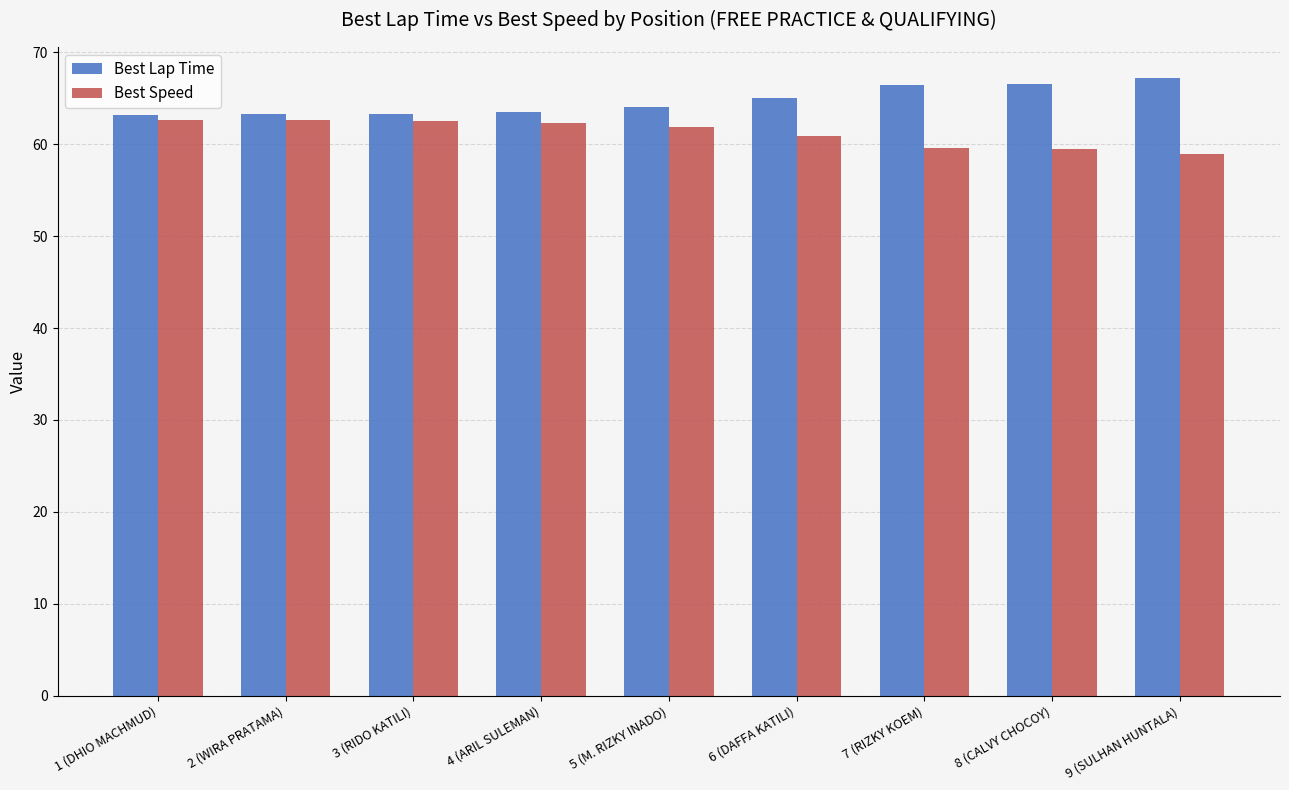

Are the bars grouped side by side (vs. stacked)?

Yes